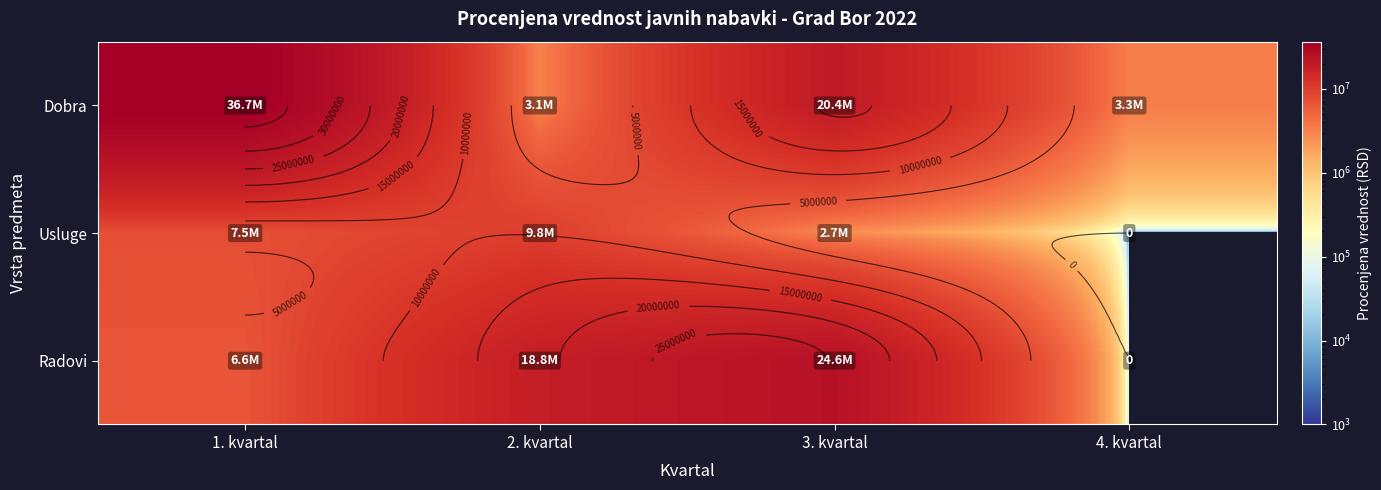

What is the greatest value displayed?

36666666.7